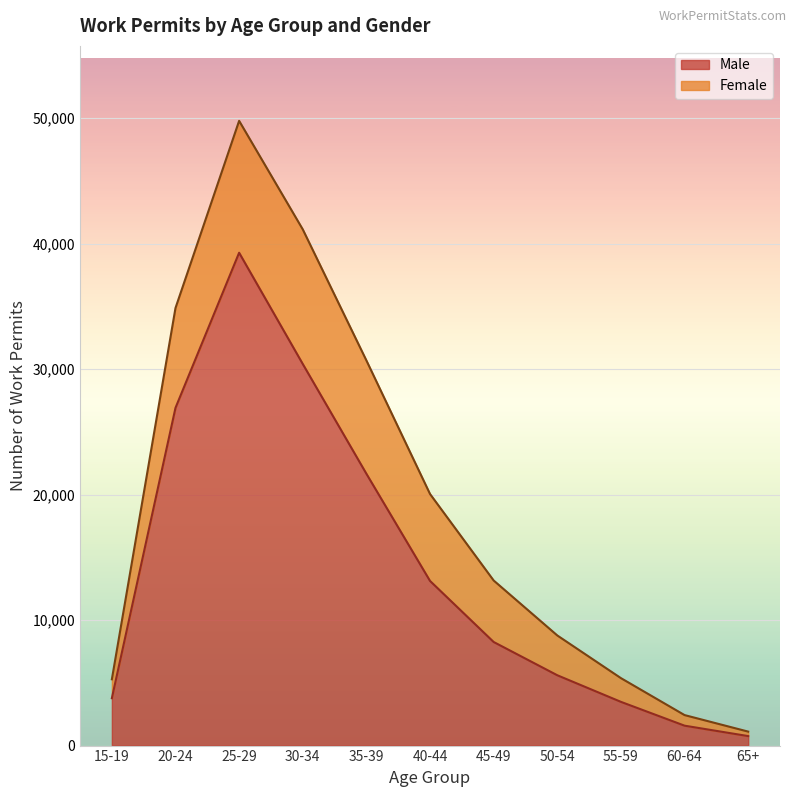

What is the label of the 7th point from the left?

45-49